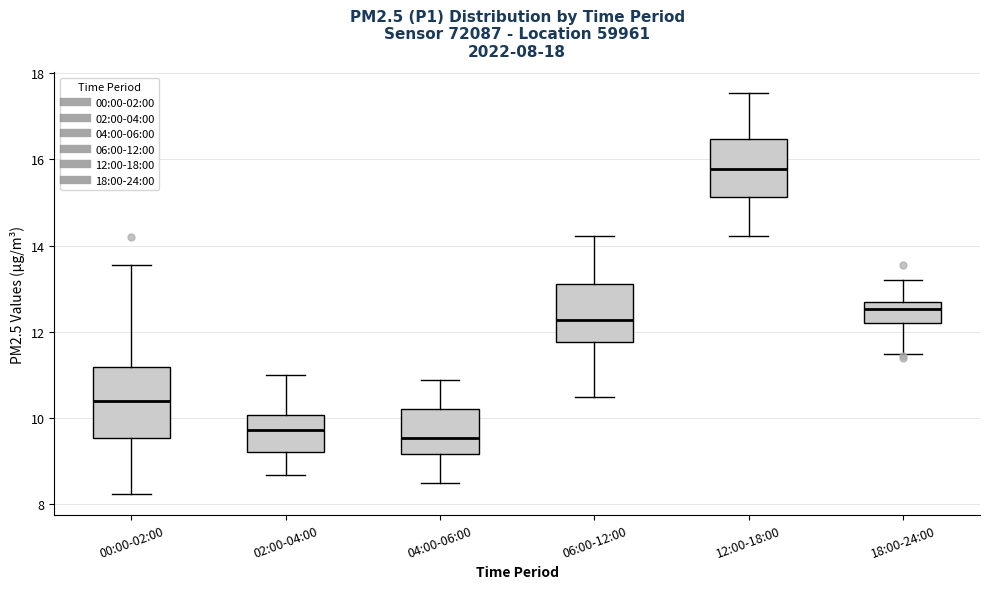

Comparing the boxes themselves (not the whiskers), which one is the tallest?

00:00-02:00